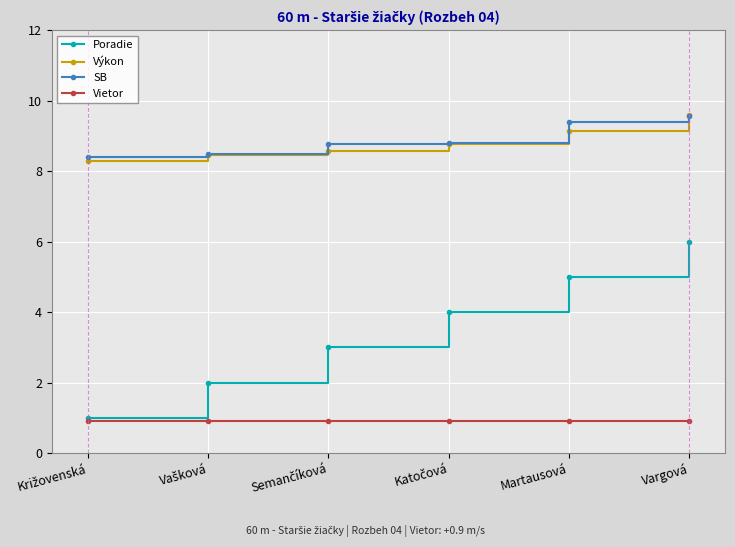

True or false: Výkon has more than 0 points higher than both neighbors.

False